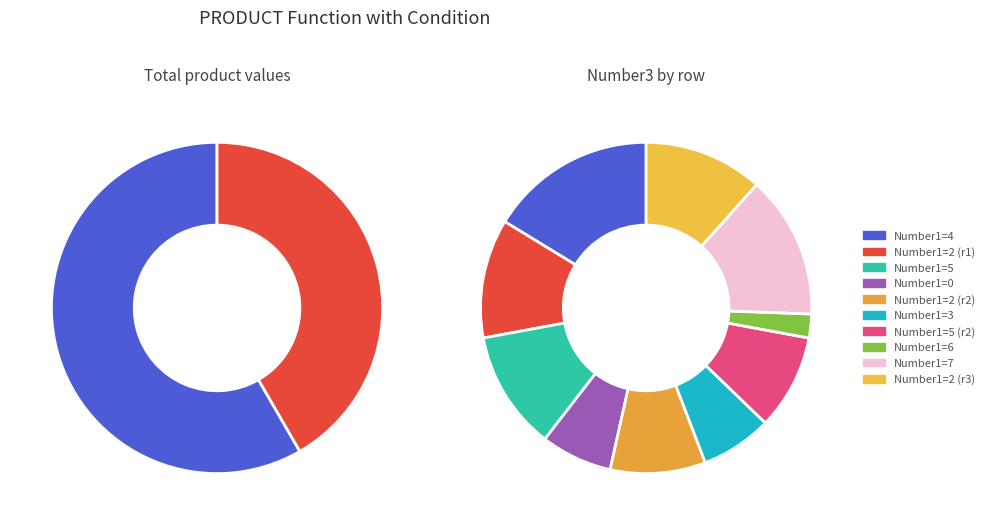

The 0 slice represents 1% of the pie. True or false?

False